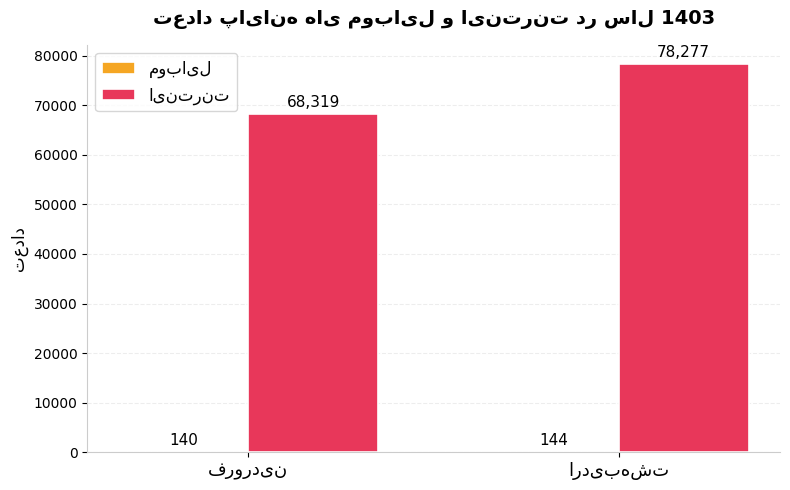

What is the total value across all series at فروردین?

68459